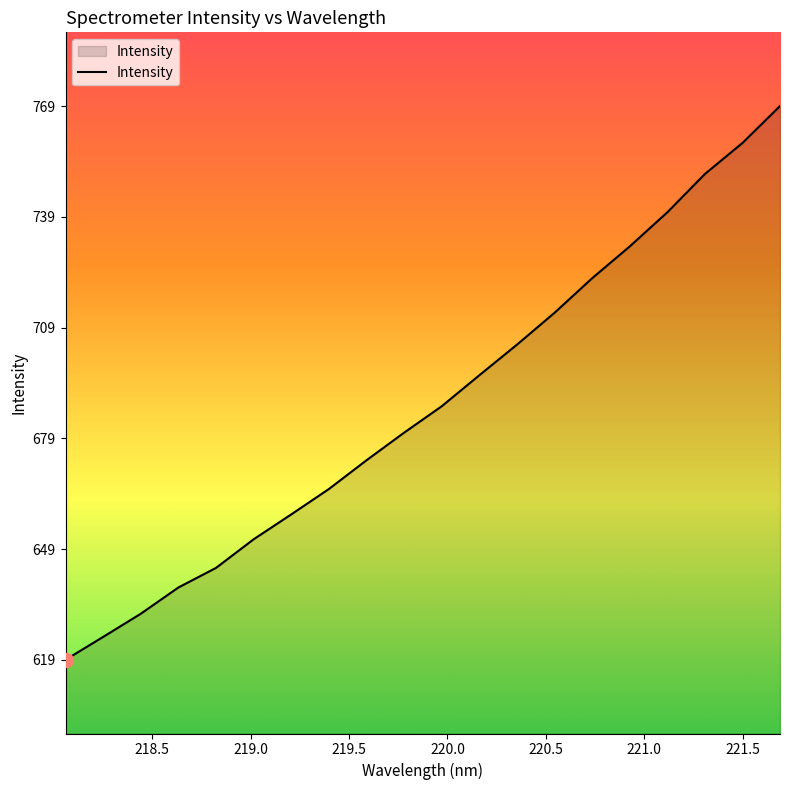

What is the smallest value displayed?

619.6